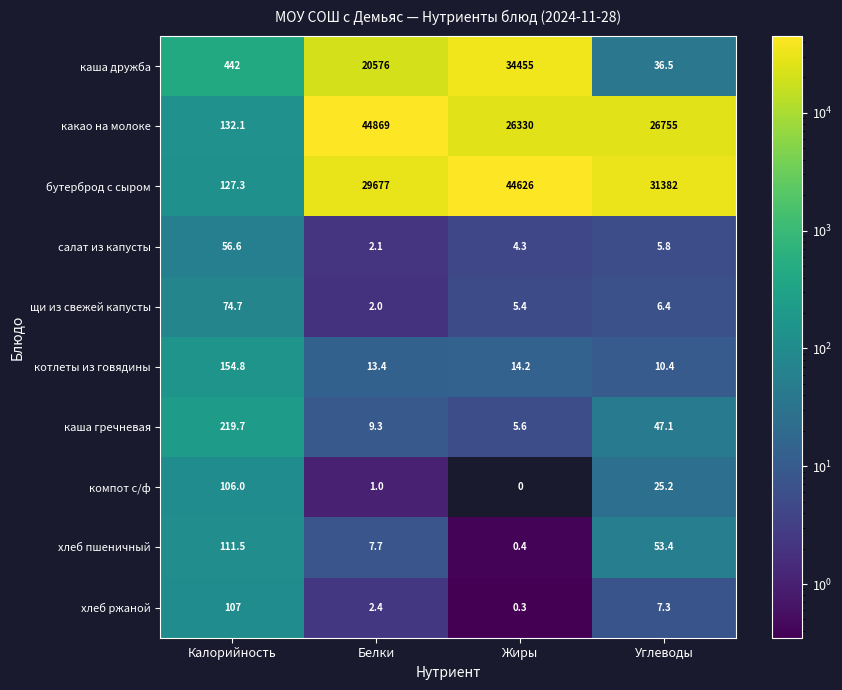

What is the sum of the каша гречневая values at Жиры and Белки?

14.9